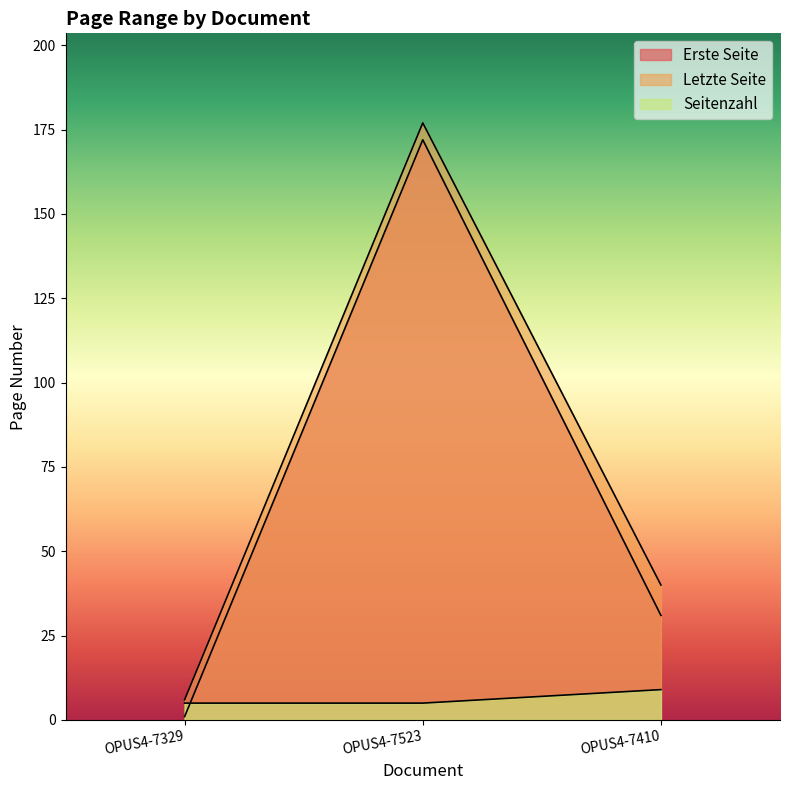

What is the minimum value for Seitenzahl?

5